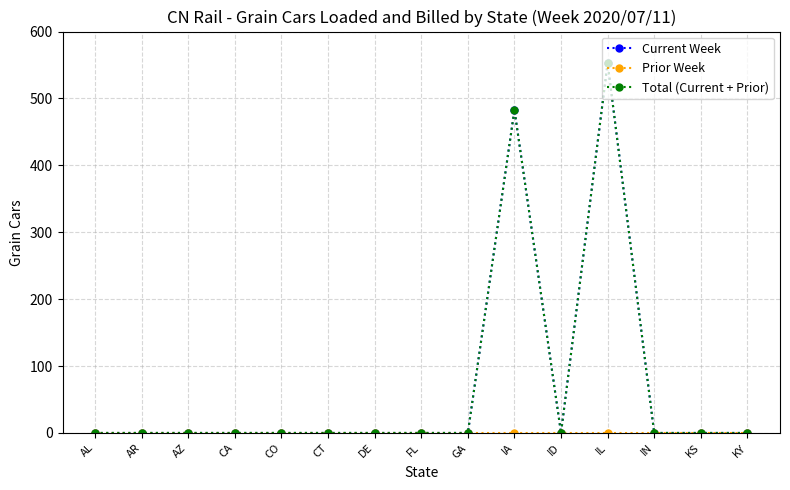

Does the chart have visible grid lines?

Yes